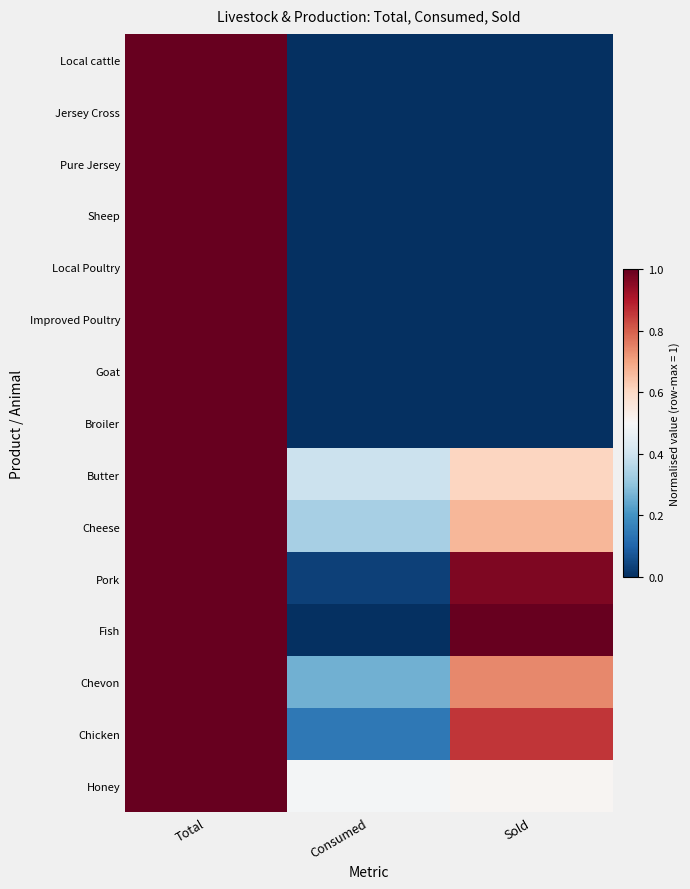

Reading left to right, extract all data points from this chart.

Local cattle: Total=1.0	Consumed=0.0	Sold=0.0
Jersey Cross: Total=1.0	Consumed=0.0	Sold=0.0
Pure Jersey: Total=1.0	Consumed=0.0	Sold=0.0
Sheep: Total=1.0	Consumed=0.0	Sold=0.0
Local Poultry: Total=1.0	Consumed=0.0	Sold=0.0
Improved Poultry: Total=1.0	Consumed=0.0	Sold=0.0
Goat: Total=1.0	Consumed=0.0	Sold=0.0
Broiler: Total=1.0	Consumed=0.0	Sold=0.0
Butter: Total=1.0	Consumed=0.4	Sold=0.6
Cheese: Total=1.0	Consumed=0.3	Sold=0.7
Pork: Total=1.0	Consumed=0.0	Sold=1.0
Fish: Total=1.0	Consumed=0.0	Sold=1.0
Chevon: Total=1.0	Consumed=0.3	Sold=0.7
Chicken: Total=1.0	Consumed=0.1	Sold=0.9
Honey: Total=1.0	Consumed=0.5	Sold=0.5